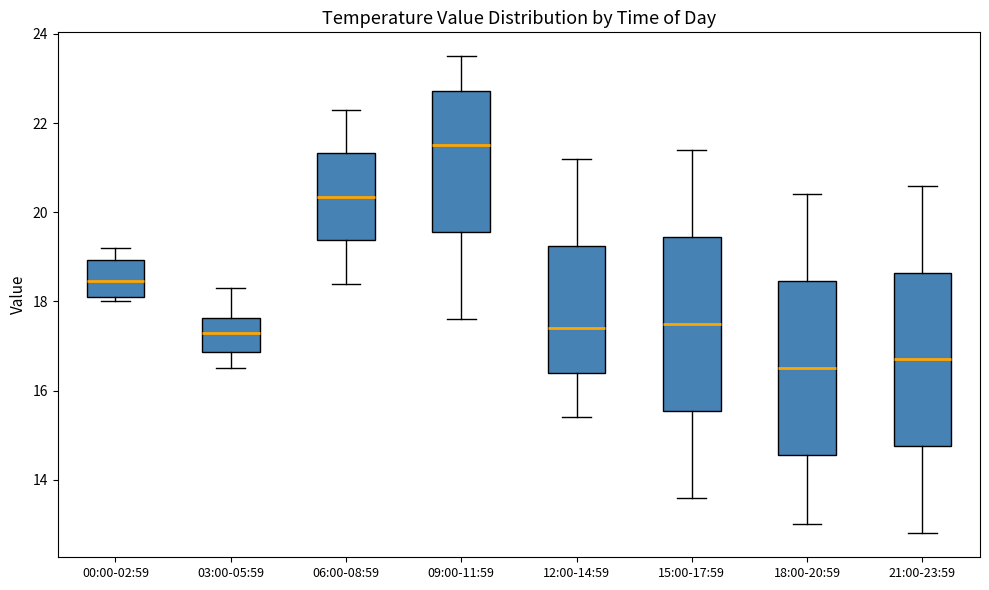

Which box's median line is the lowest?

18:00-20:59